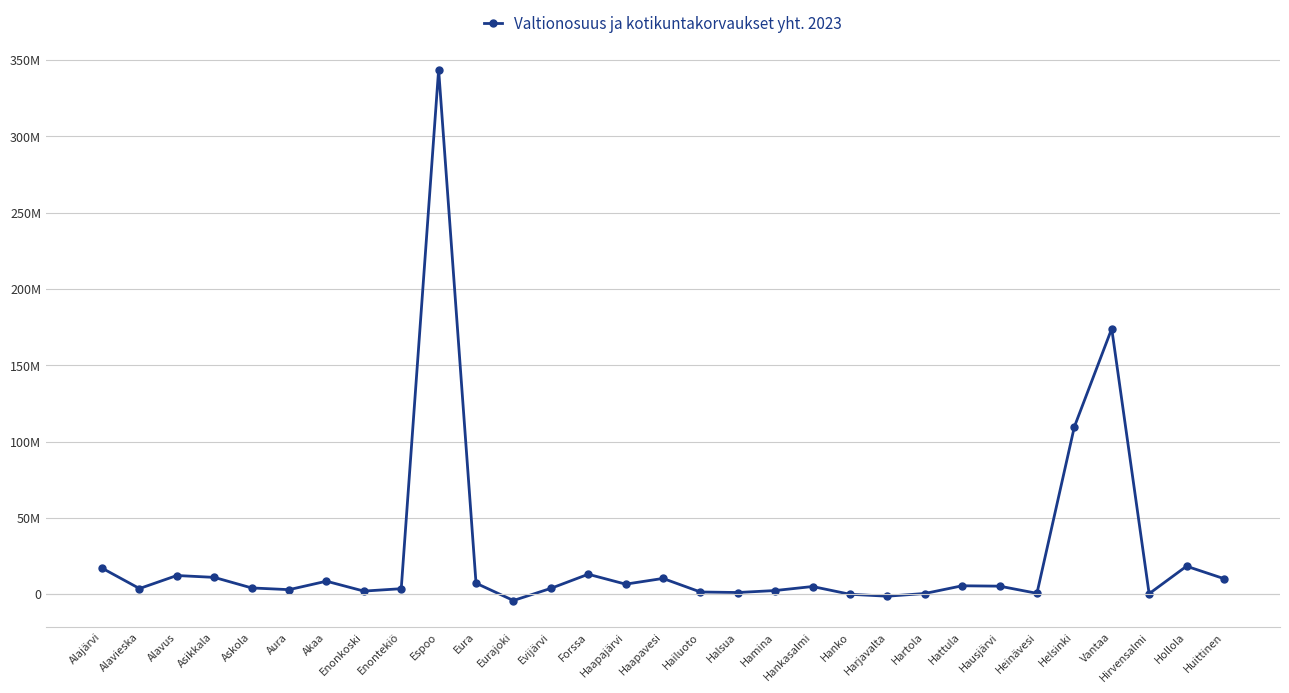

Does the chart have visible grid lines?

Yes